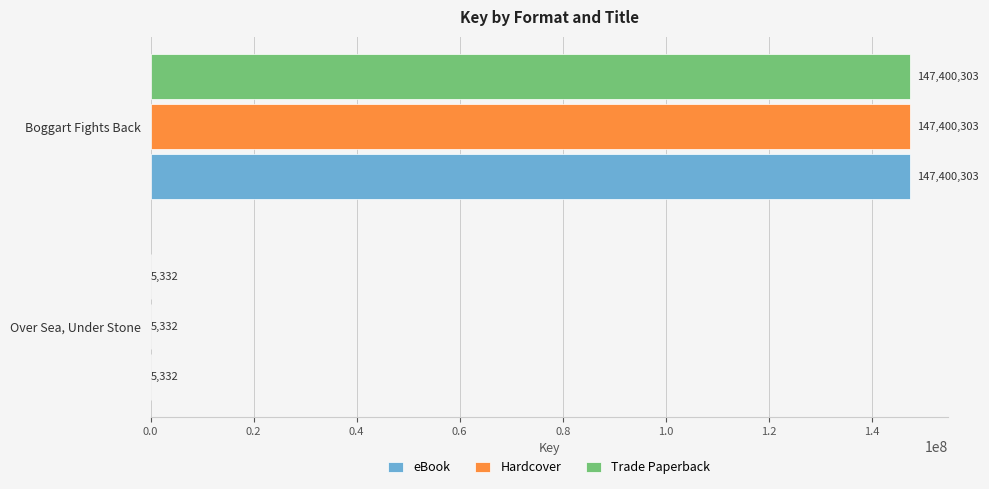

The value of eBook at Boggart Fights Back is 92736364. True or false?

False